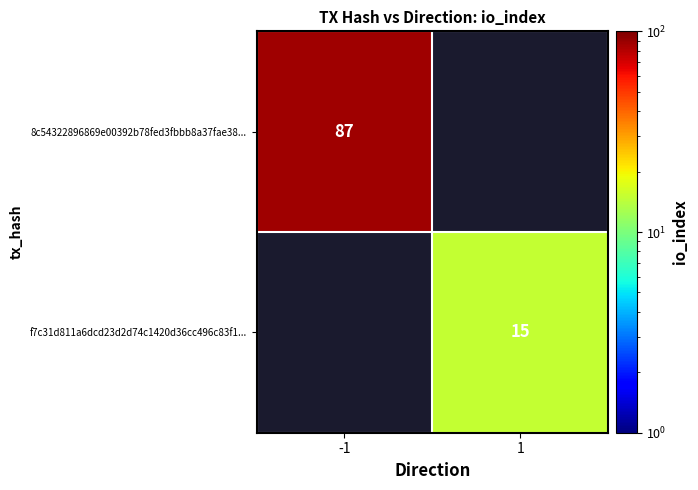

The 8c54322896869e00392b78fed3fbbb8a37fae38... series shows 87 at -1. True or false?

True